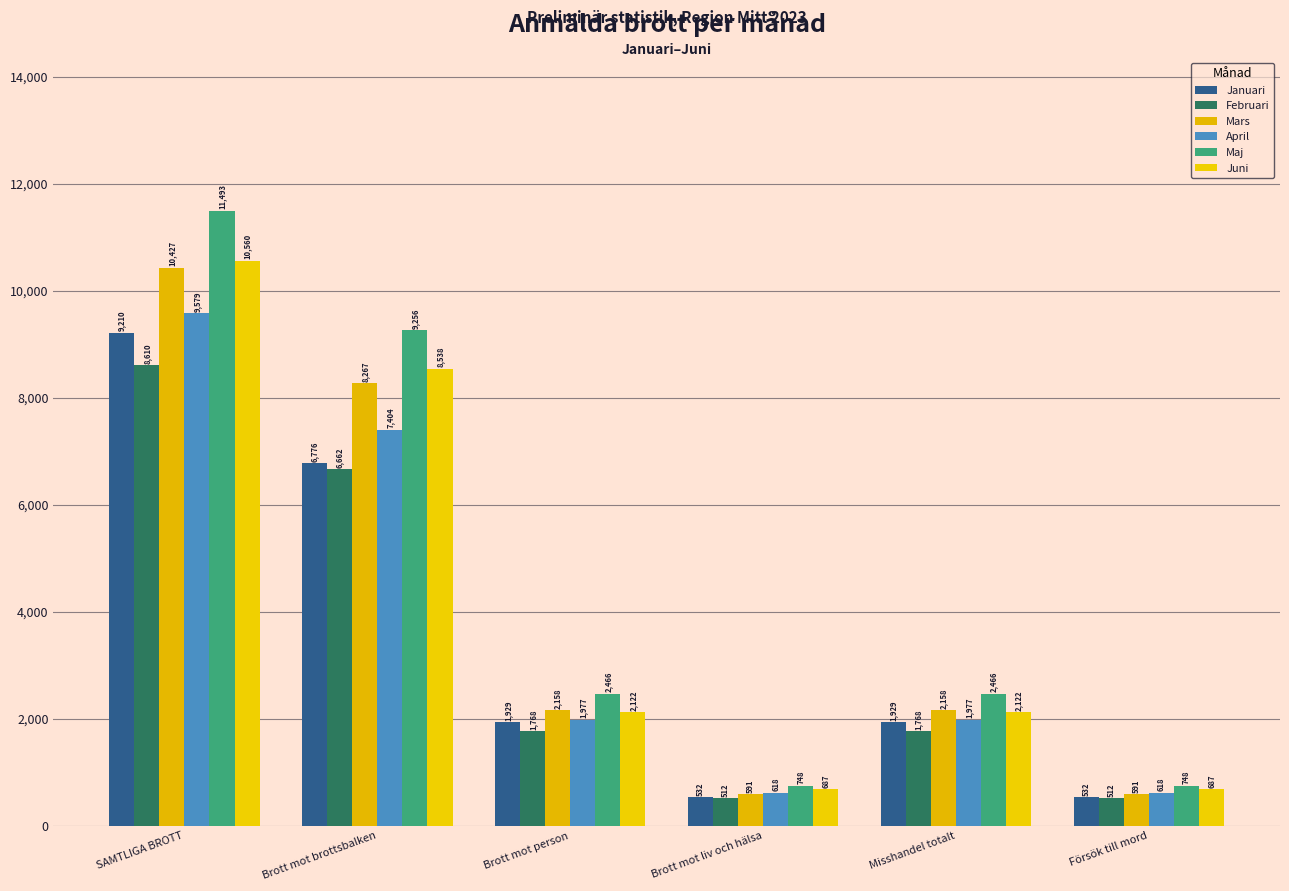

The value of Maj at Misshandel totalt is 1316. True or false?

False